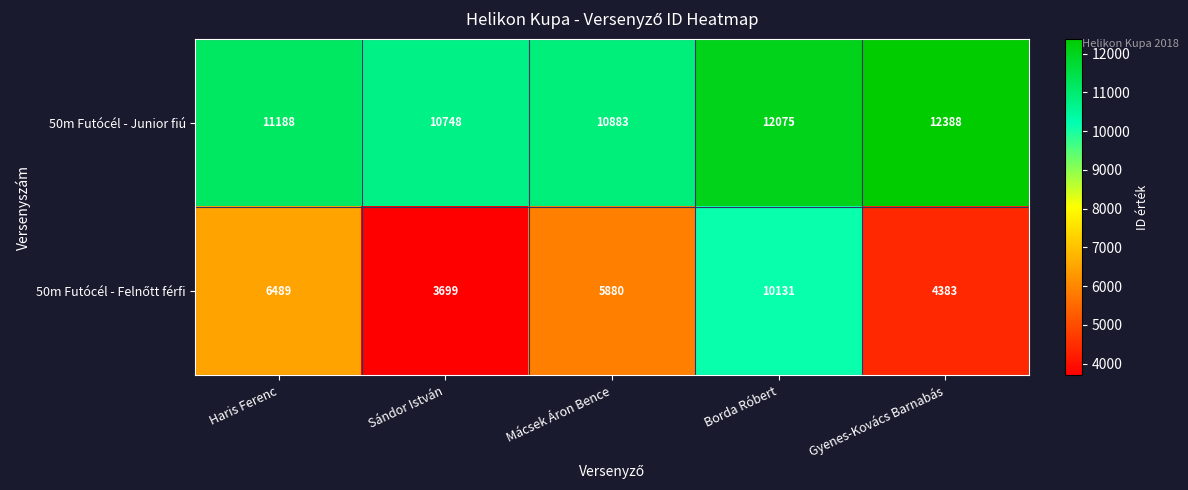

Which series has the largest total across all categories?

50m Futócél - Junior fiú